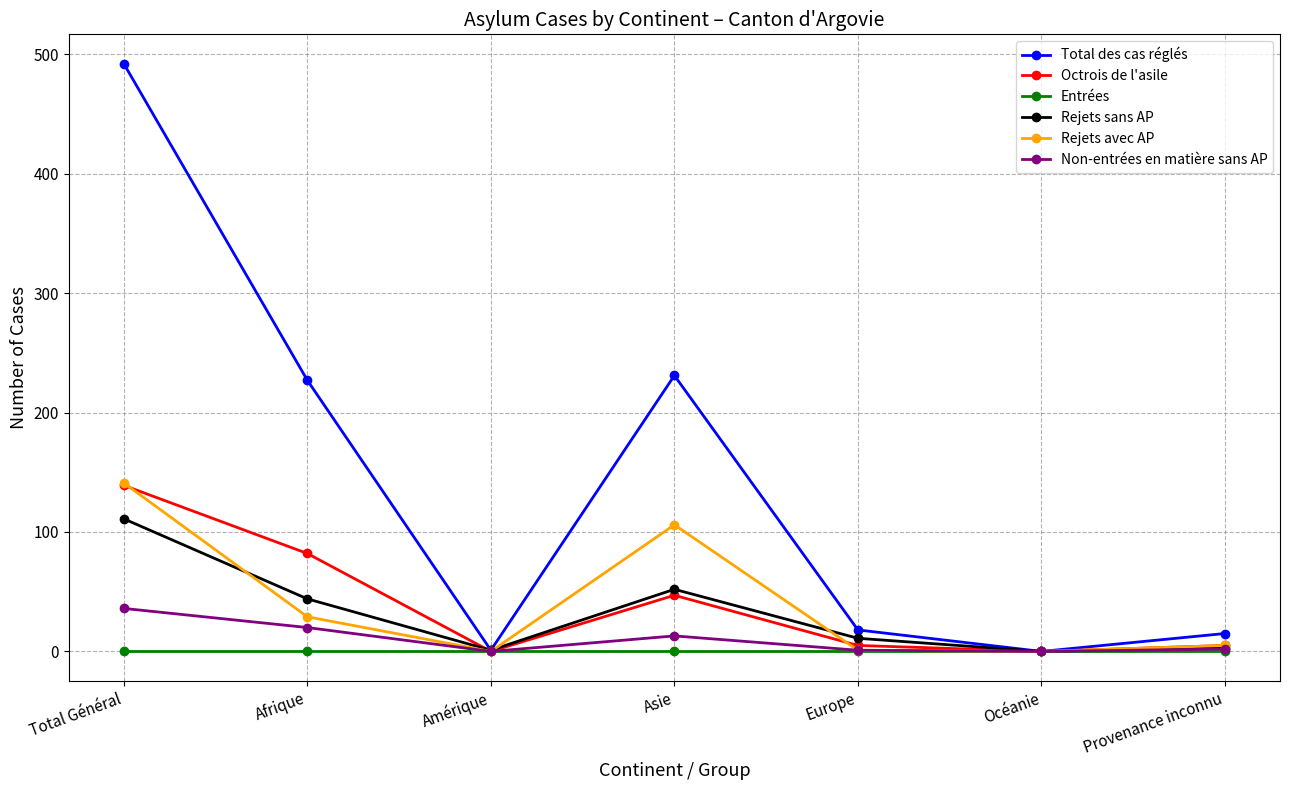

At which category is the sum across all series the highest?

Total Général